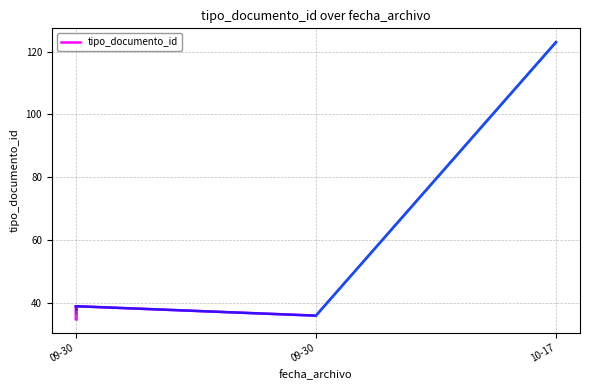

Does the chart display data point markers on the line(s)?

No